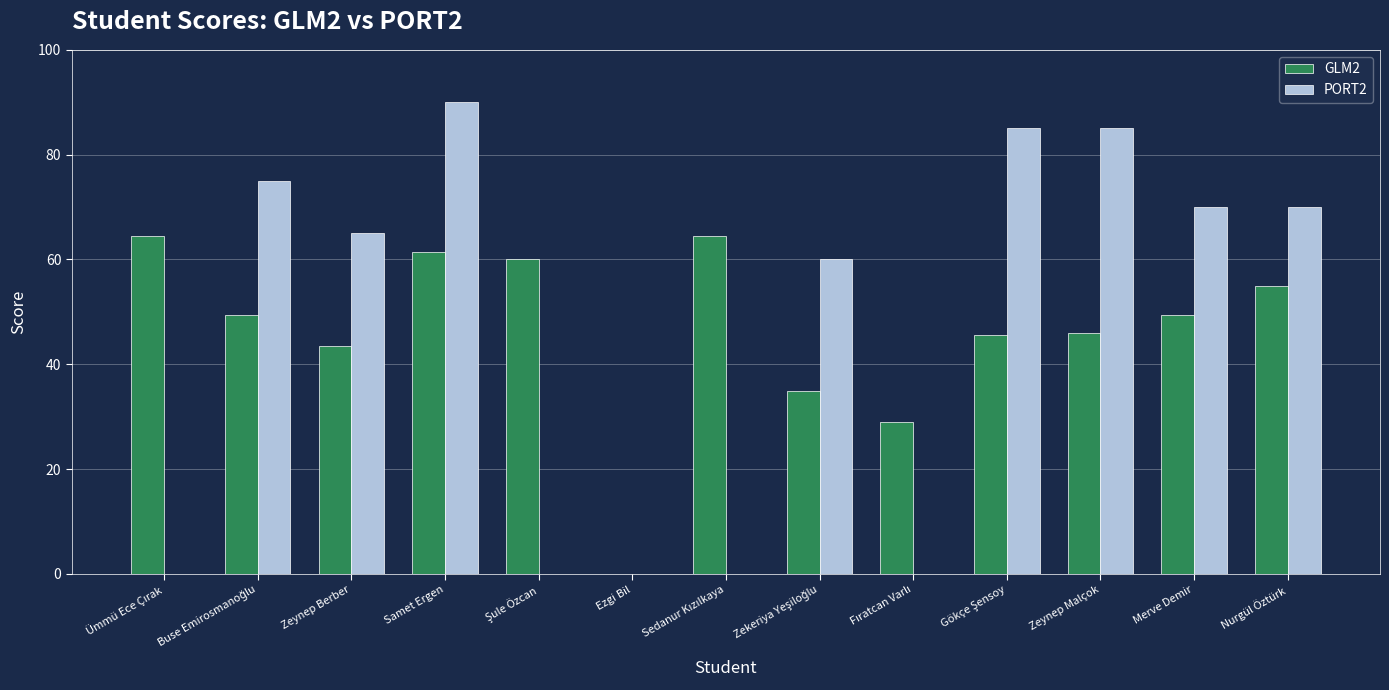

At which category is the sum across all series the highest?

Samet Ergen